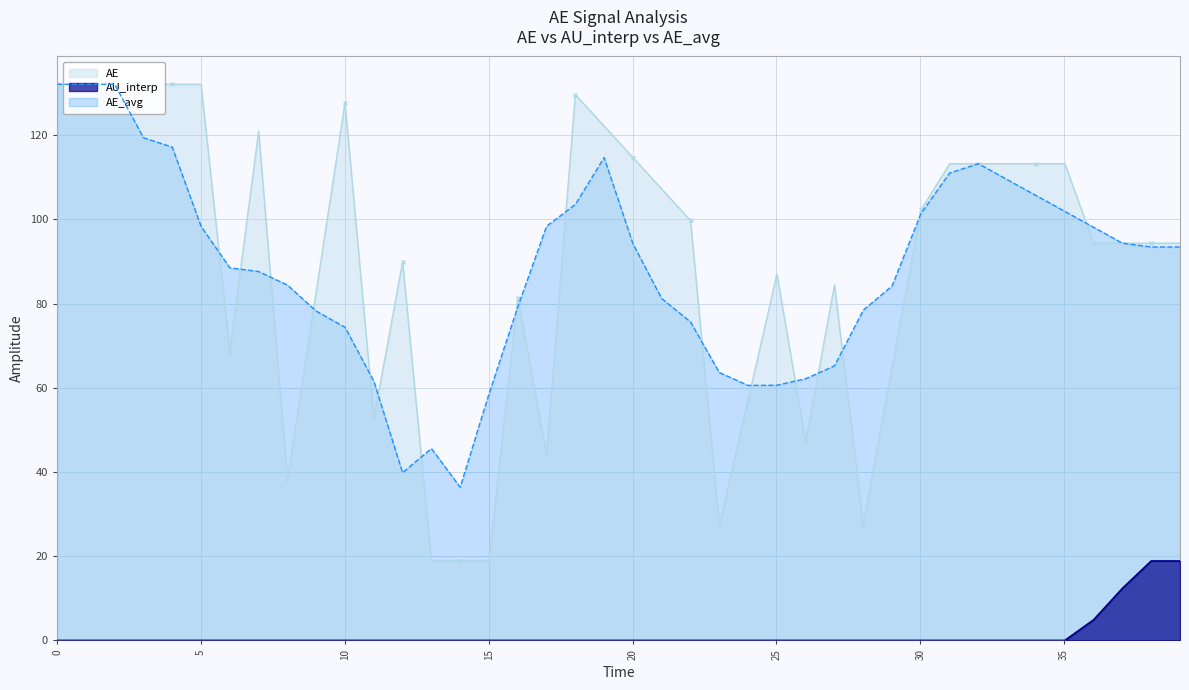

What is the highest value of the AU_interp series?

18.9